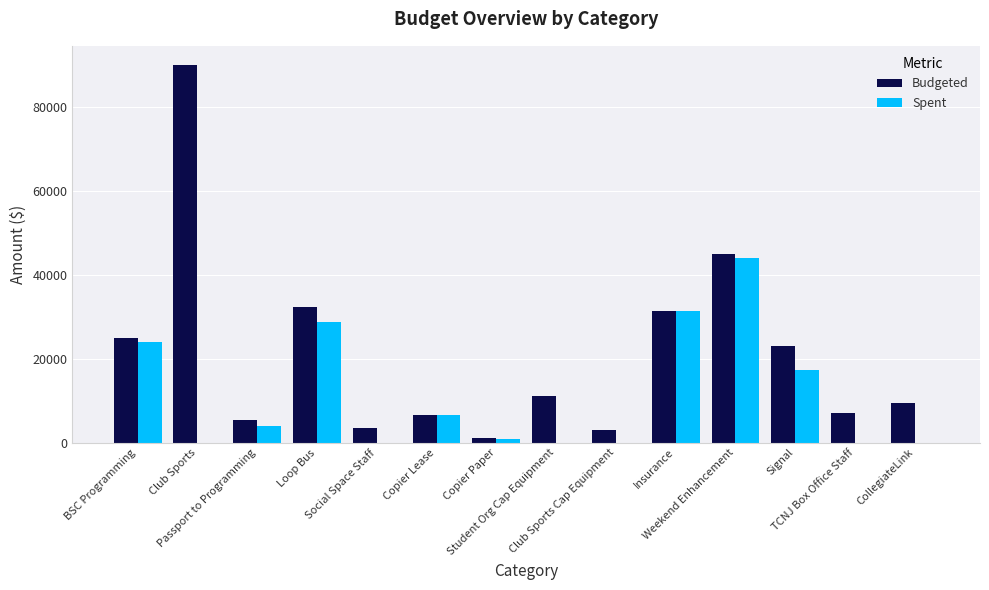

Which series has the largest total across all categories?

Budgeted